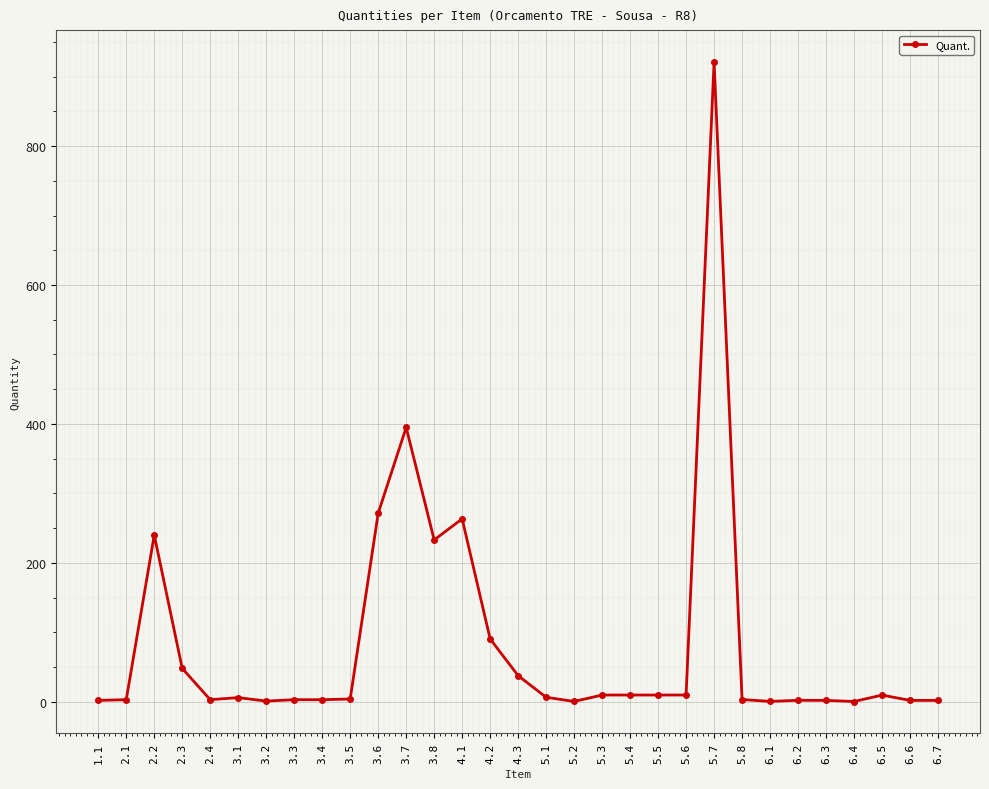

What is the greatest value displayed?

921.0